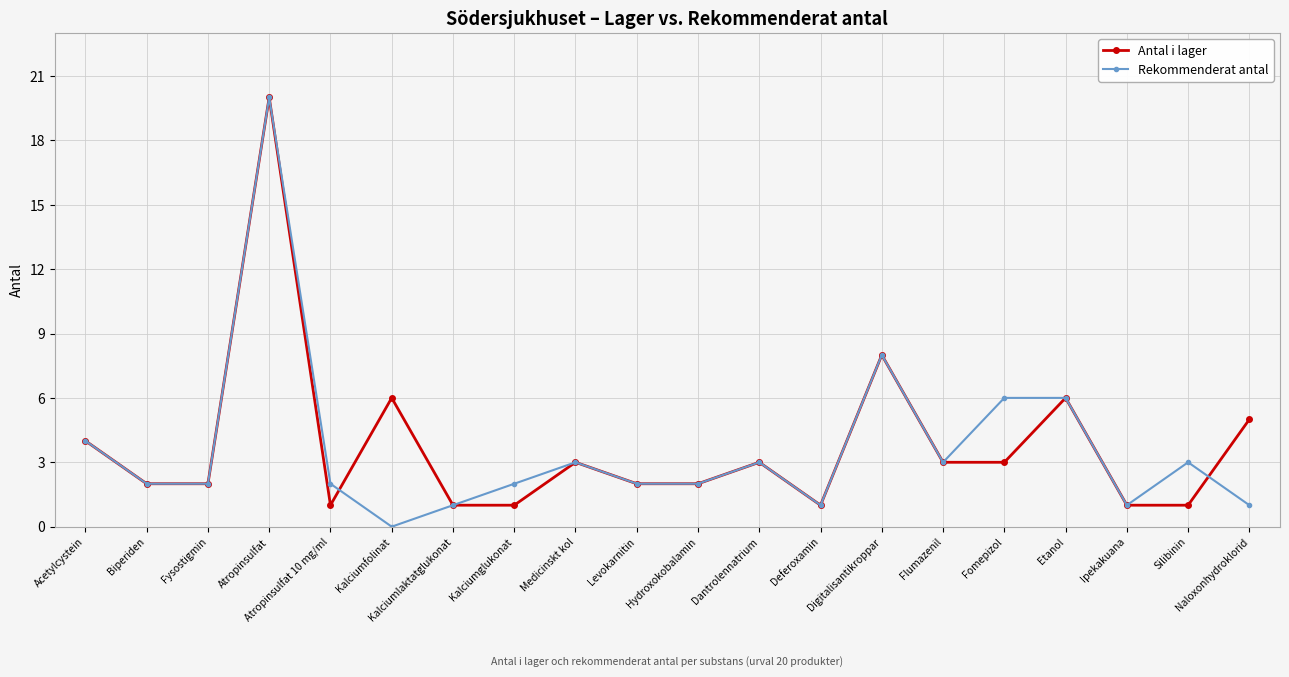

How many data points does each series have?

20